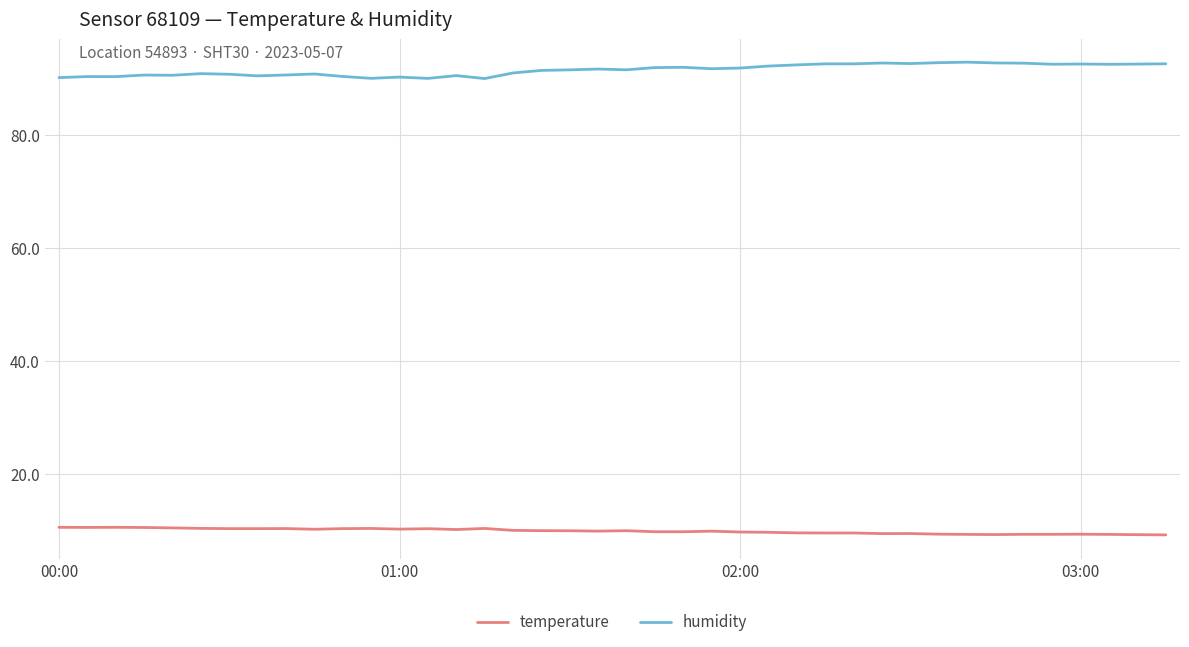

Which series has the largest total across all categories?

humidity